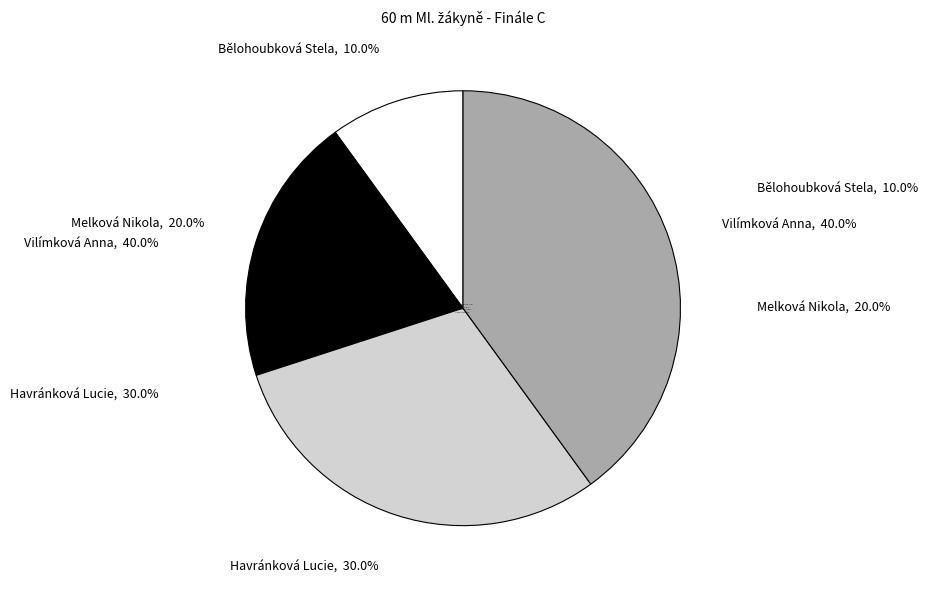

Is there any slice that represents more than half of the pie?

No